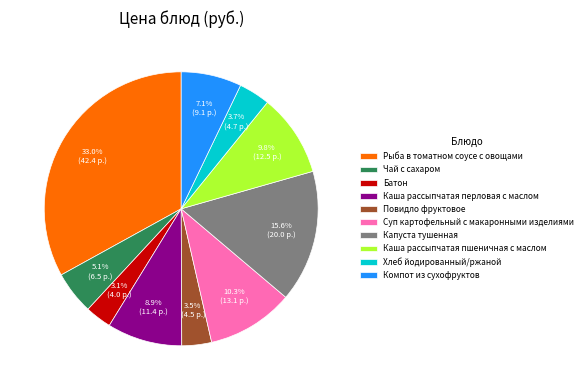

Between Компот из сухофруктов and Батон, which is larger?

Компот из сухофруктов